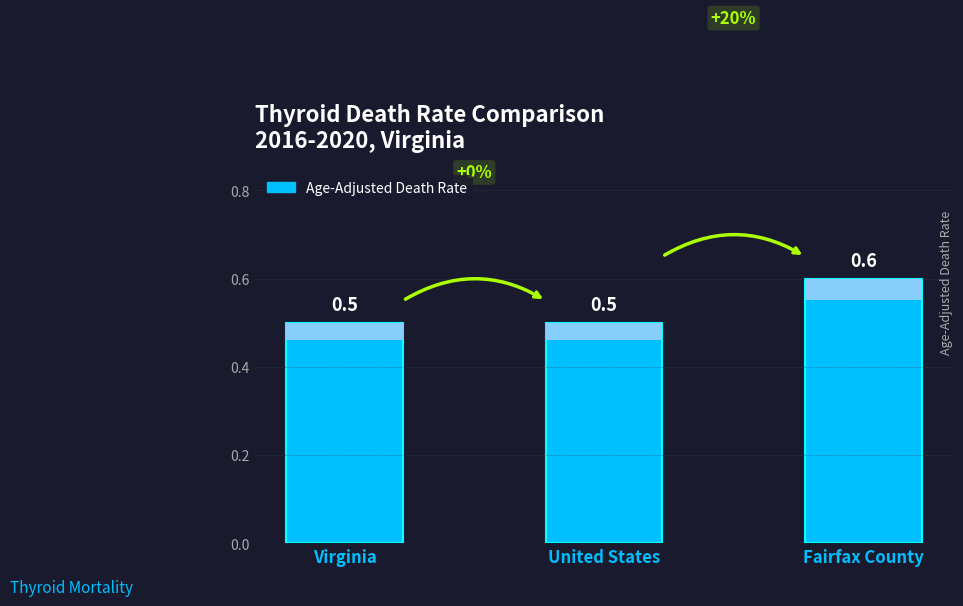

What is the value of the 2nd bar from the left?

0.5